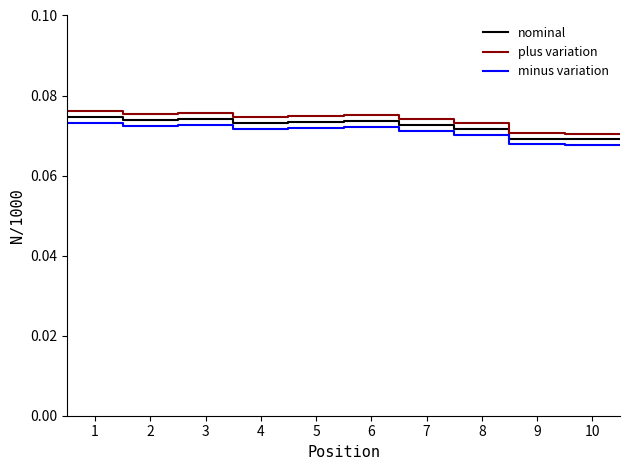

Which series has the widest spread of values?

plus variation